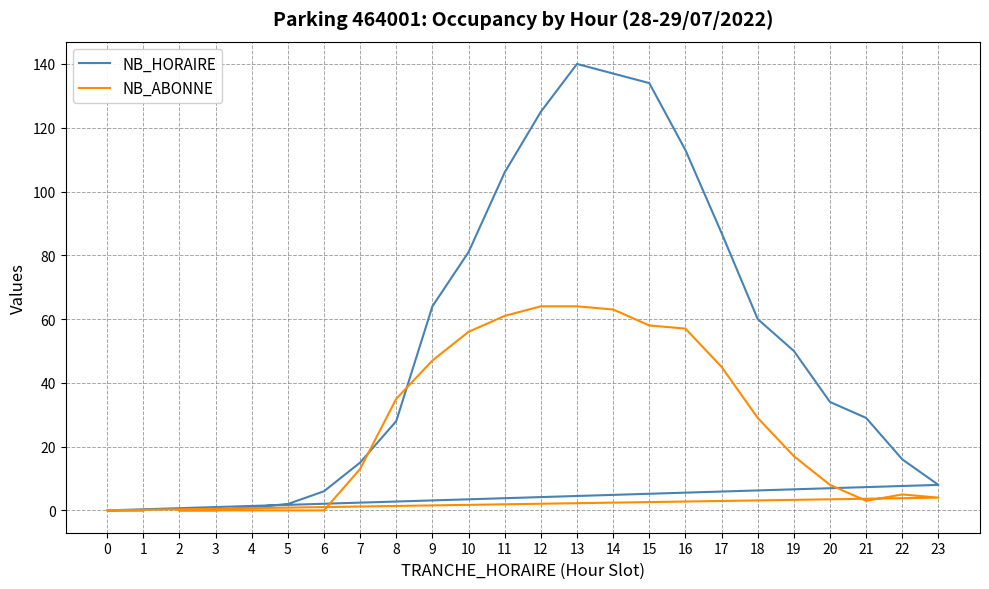

At which category is the sum across all series the highest?

13